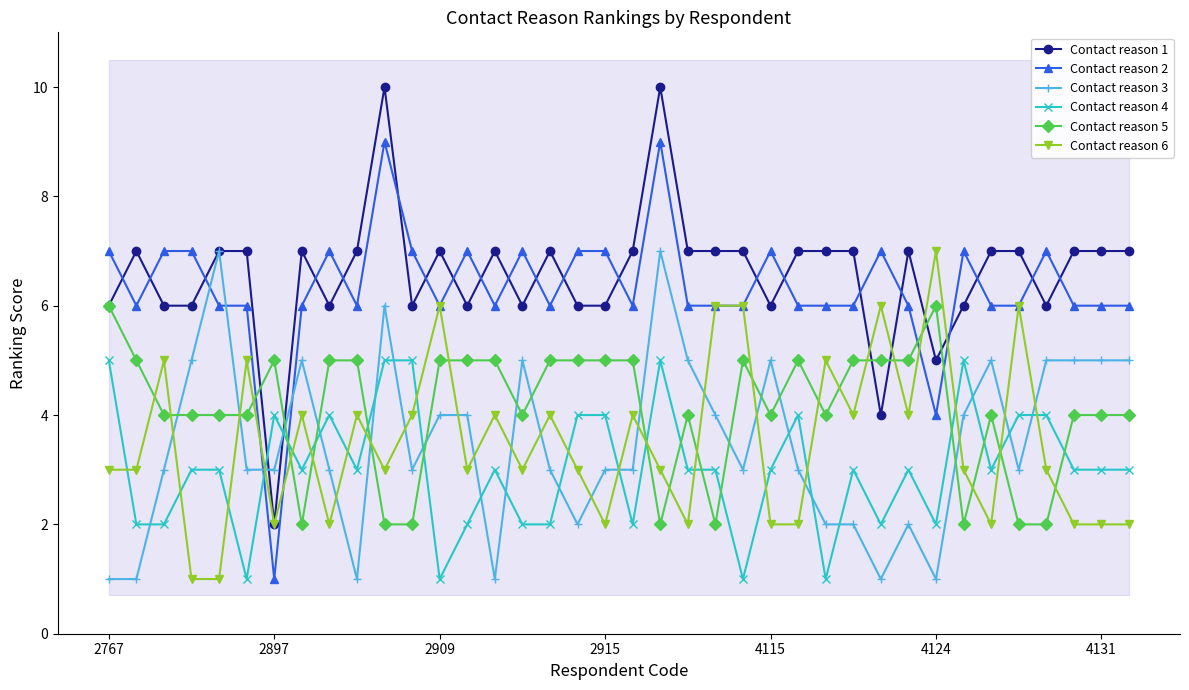

How many categories are shown in the chart?

38